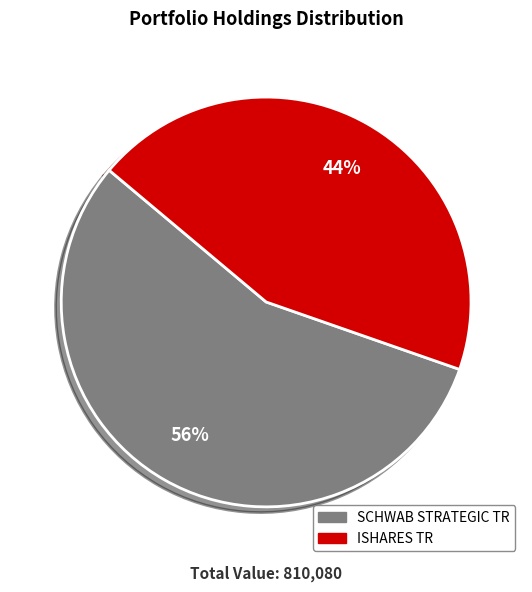

To the nearest percent, what portion does SCHWAB STRATEGIC TR represent?

56%